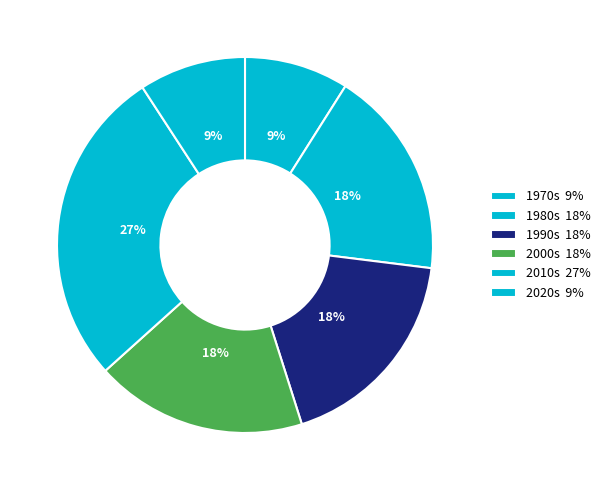

How many slices are in this pie chart?

6